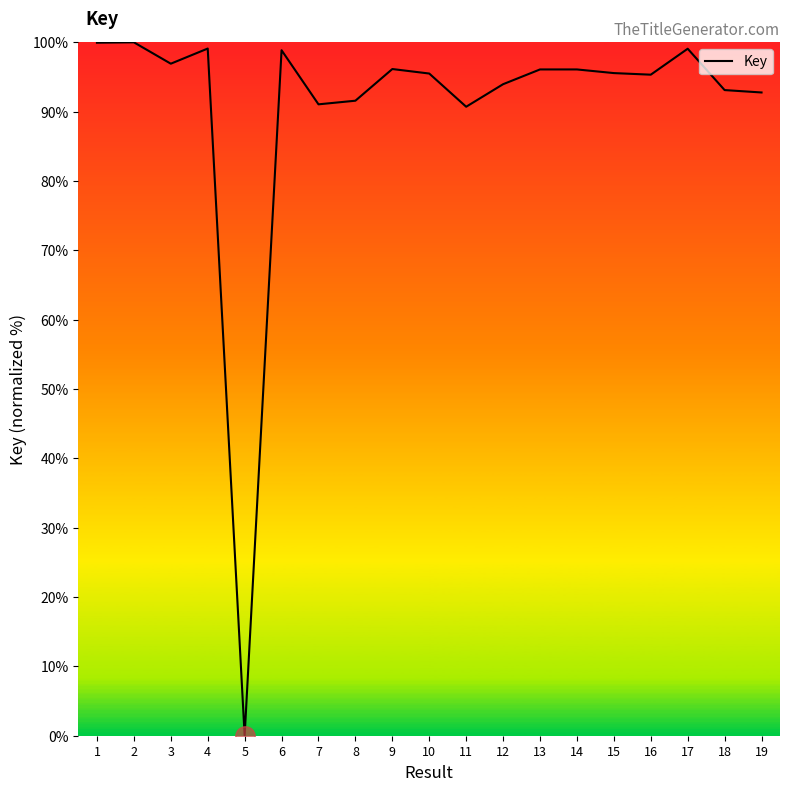

What is the difference between the maximum and minimum values?

100.0